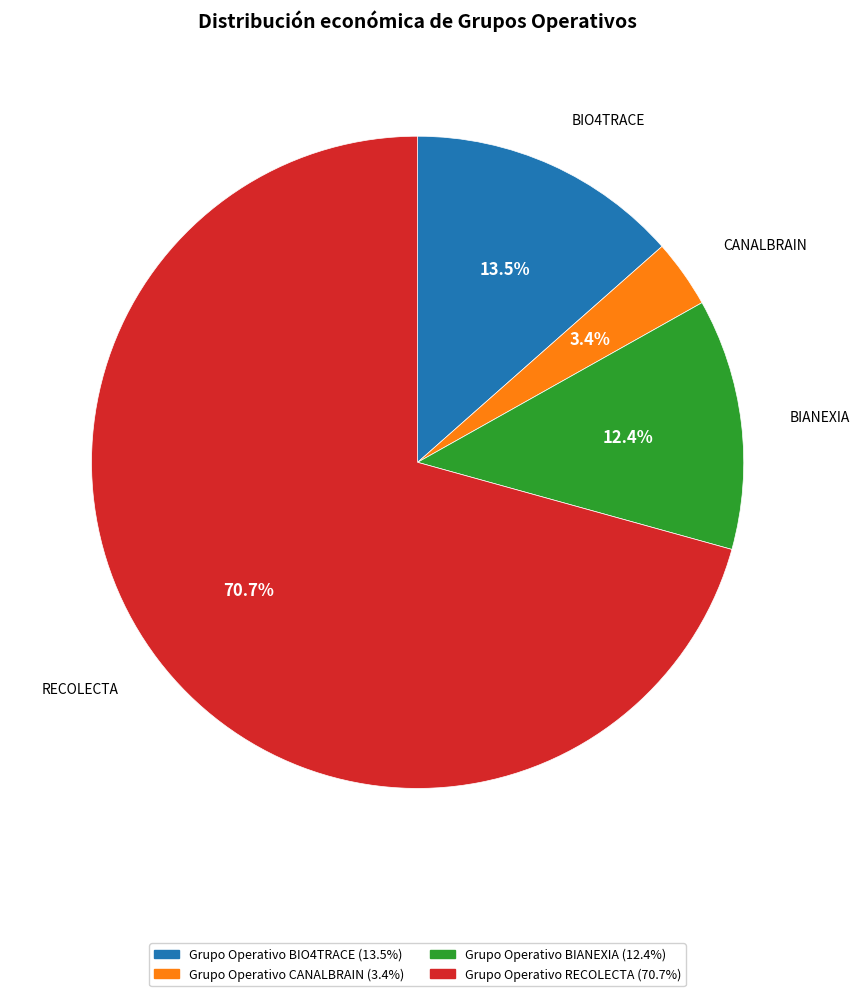

Is there any slice that represents more than half of the pie?

Yes